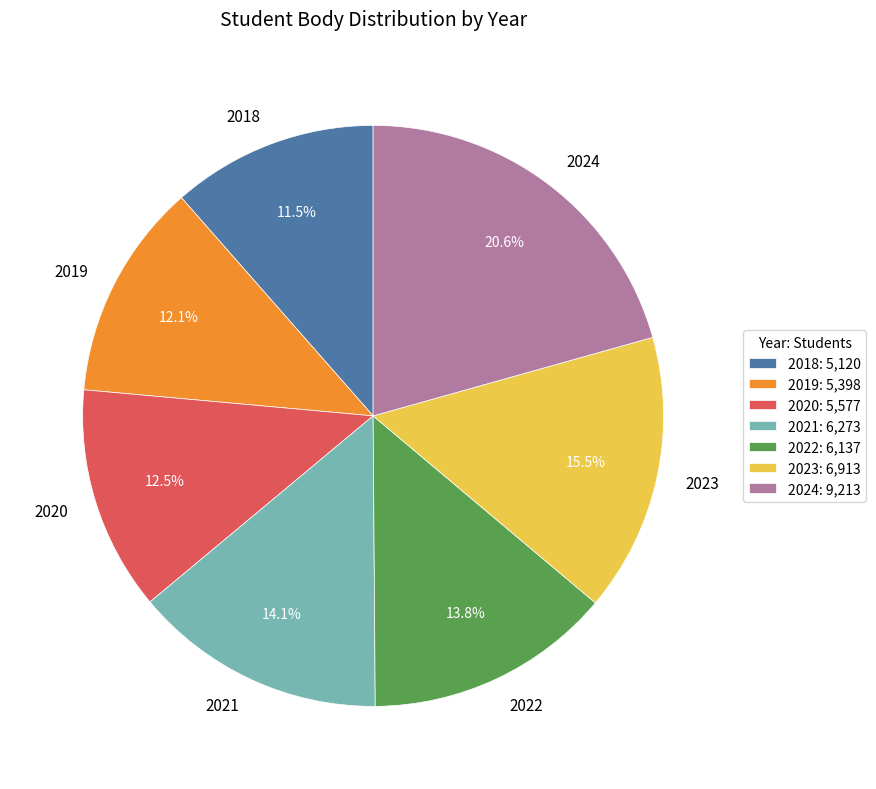

Which has a higher value, 2018 or 2022?

2022